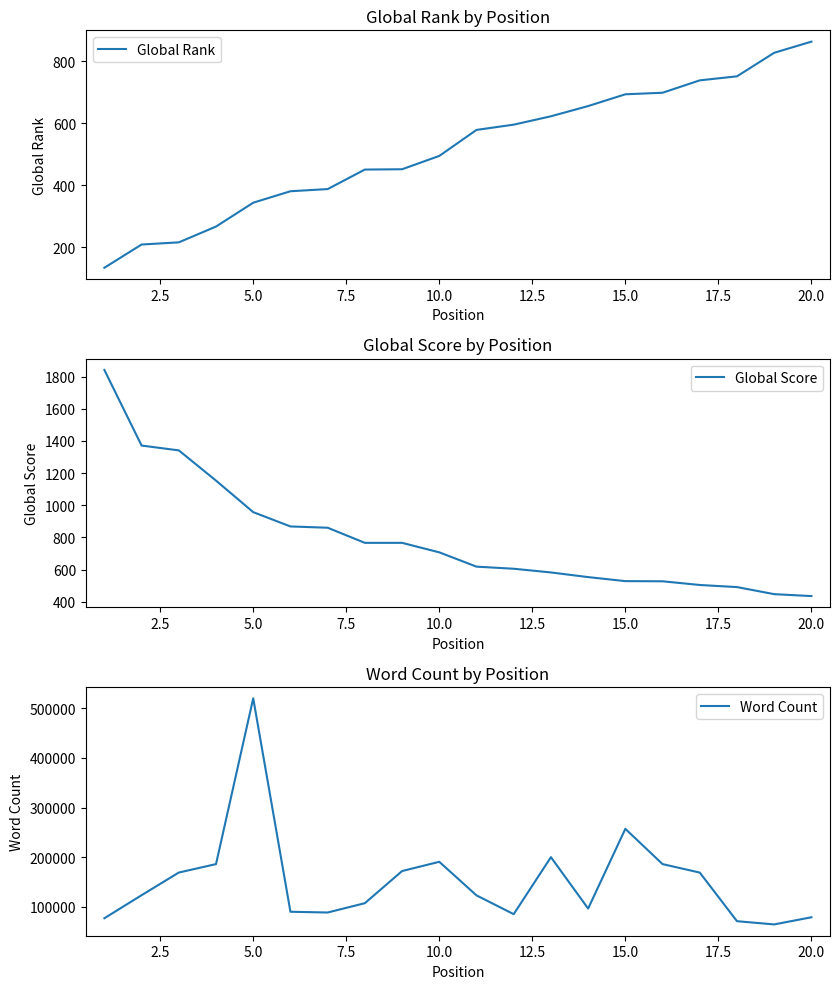

At how many categories does at least one series exceed 315040?

1